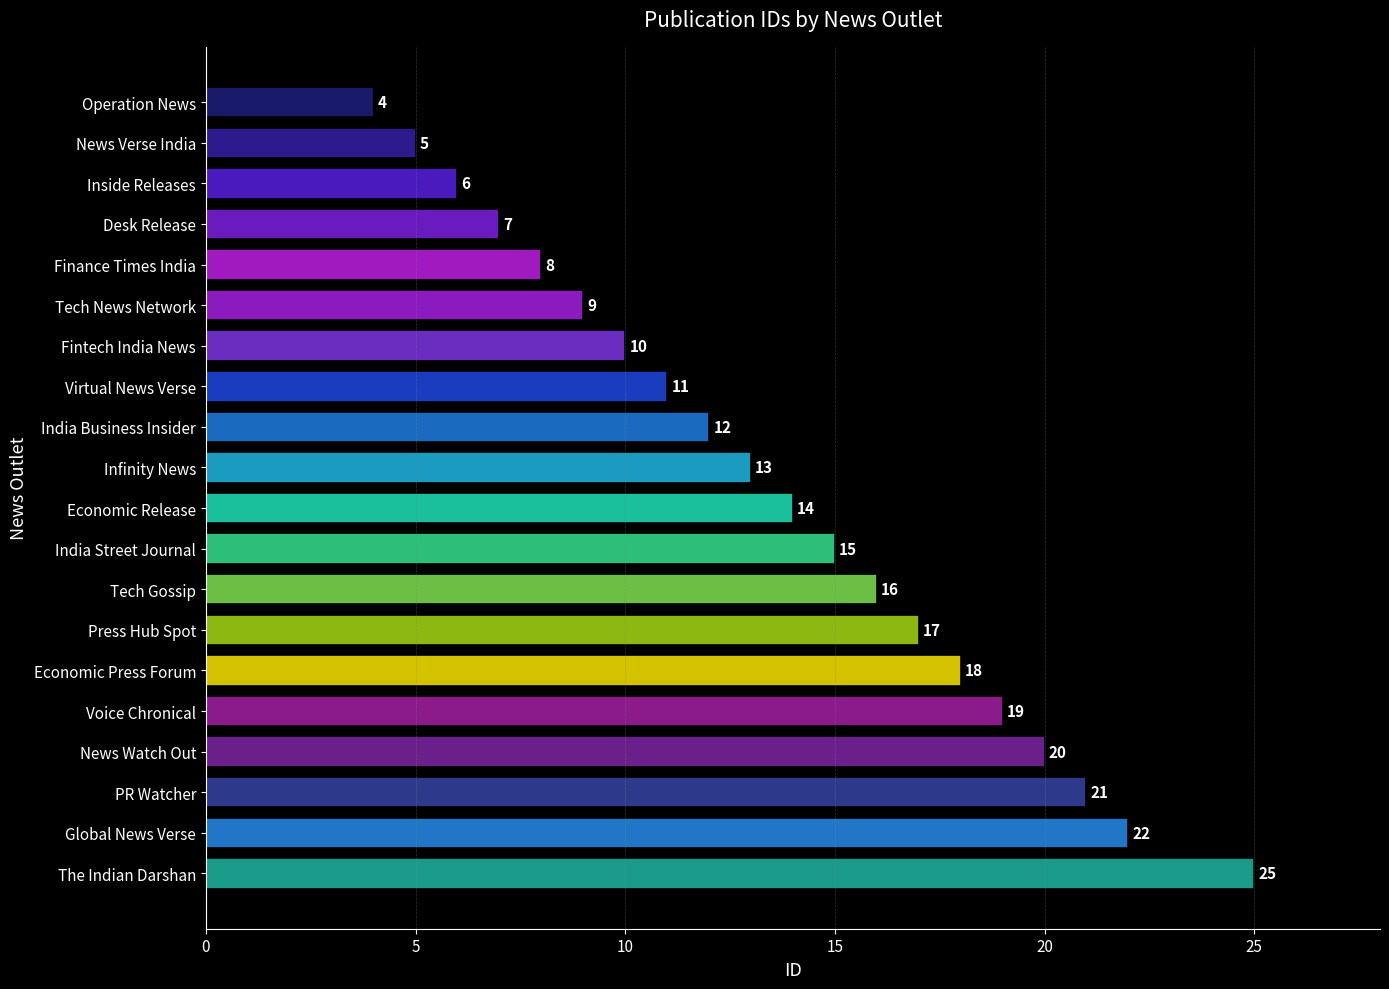

What is the maximum value shown in the chart?

25